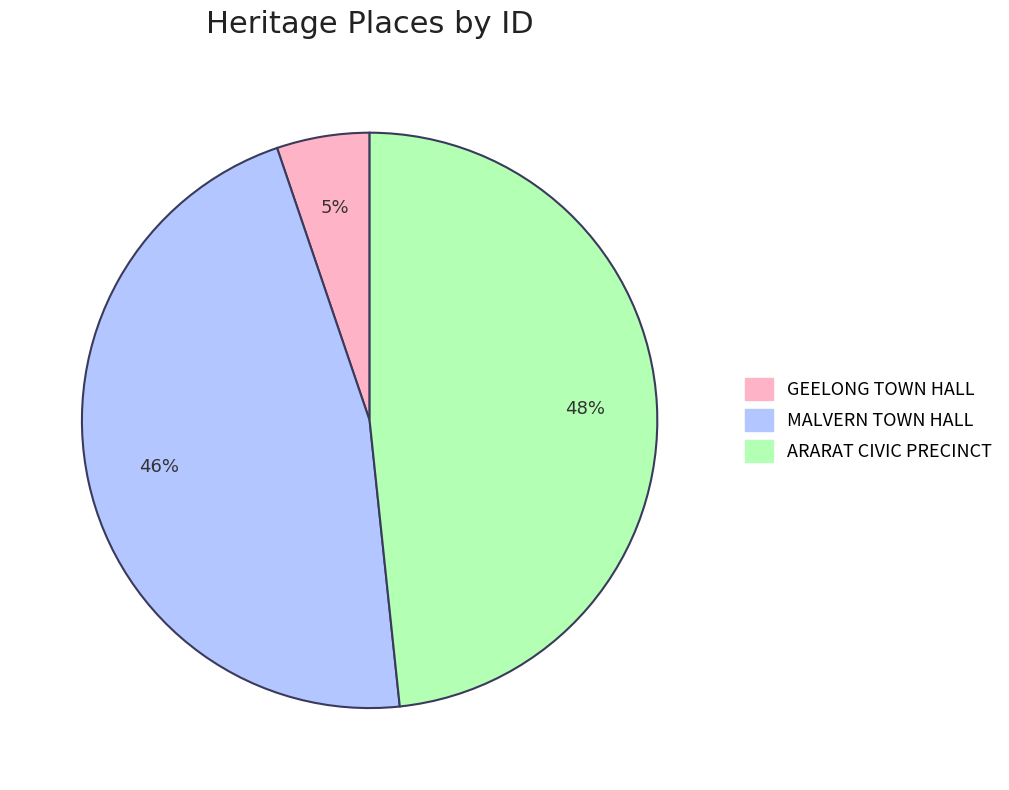

Rank the categories by value from highest to lowest.

ARARAT CIVIC PRECINCT, MALVERN TOWN HALL, GEELONG TOWN HALL